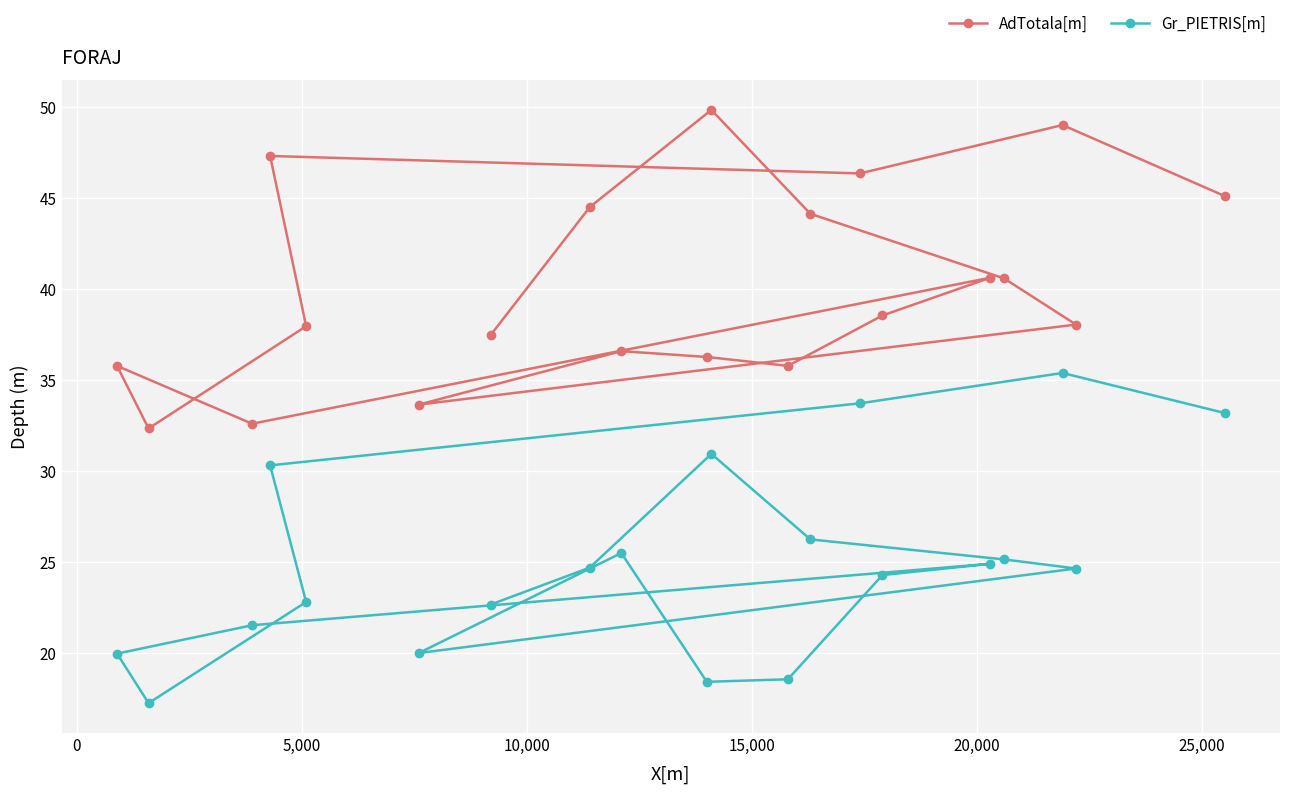

At how many categories does at least one series exceed 41?

7